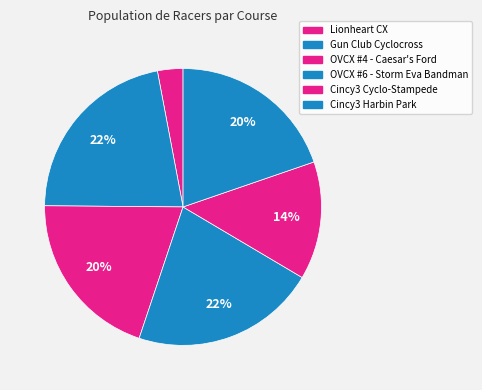

Count the number of slices in the pie.

6